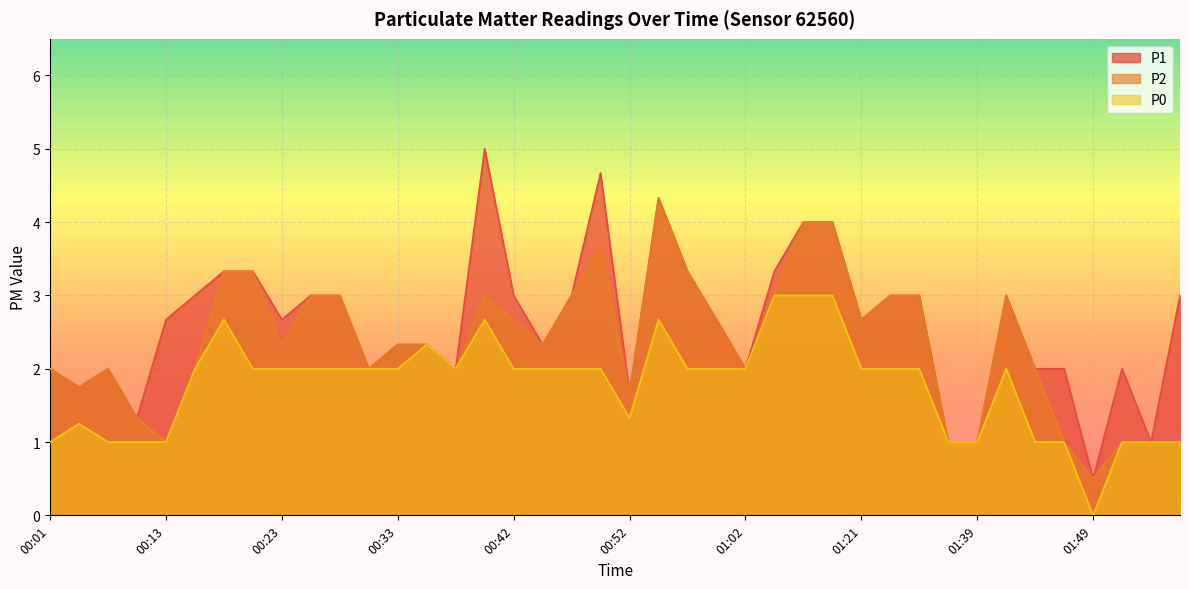

What position from the left is 01:51?

38